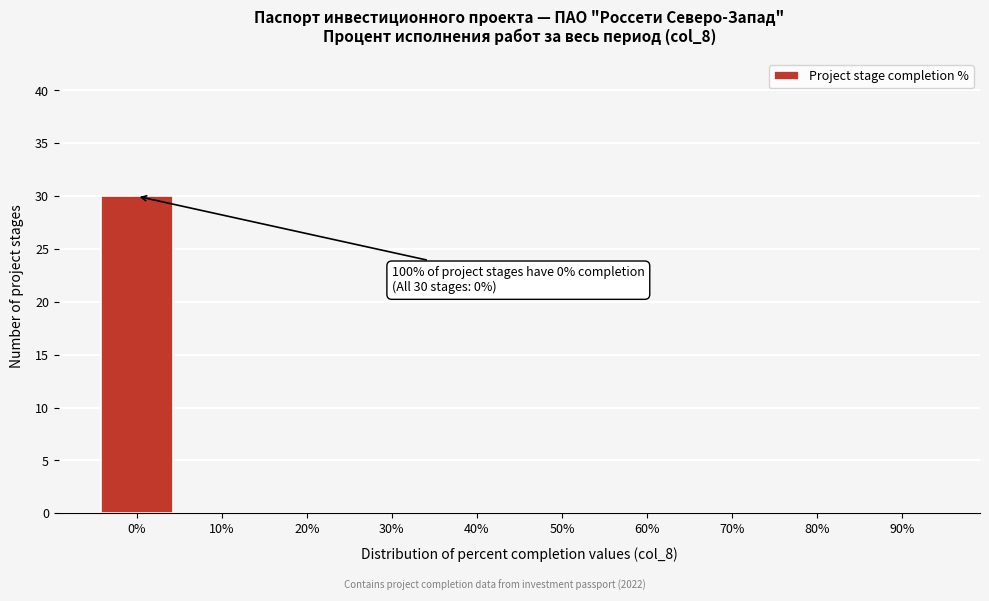

What is the greatest value displayed?

30